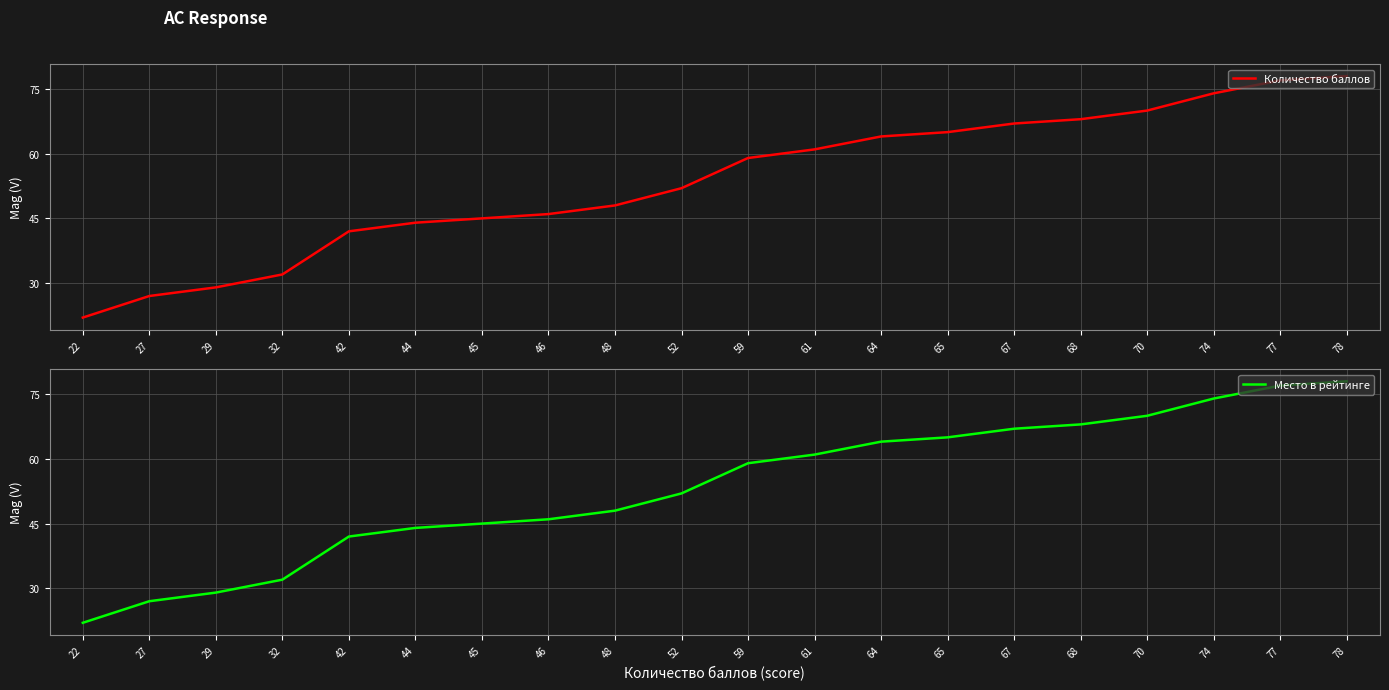

Which series has the widest spread of values?

Количество баллов